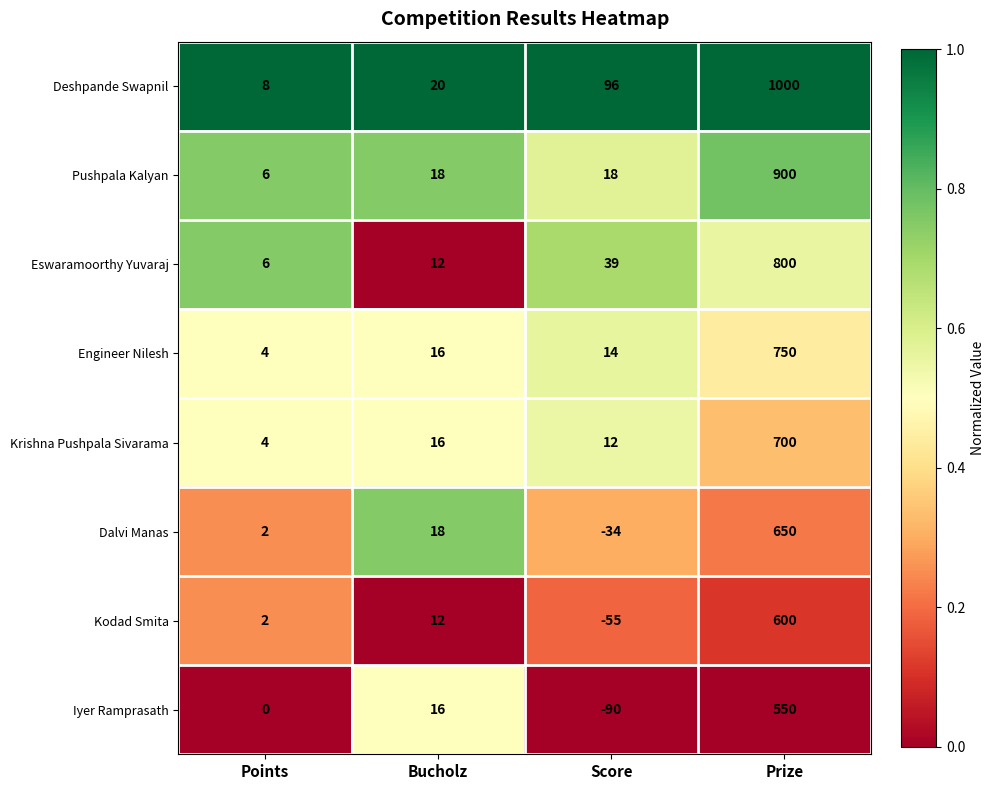

The Dalvi Manas series shows 2 at Points. True or false?

True